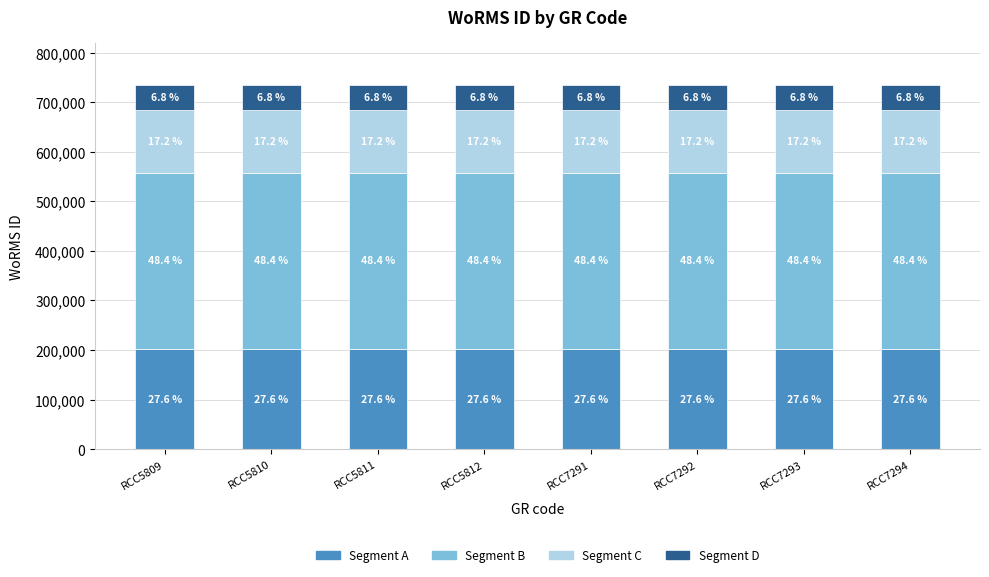

Does the chart contain any negative values?

No